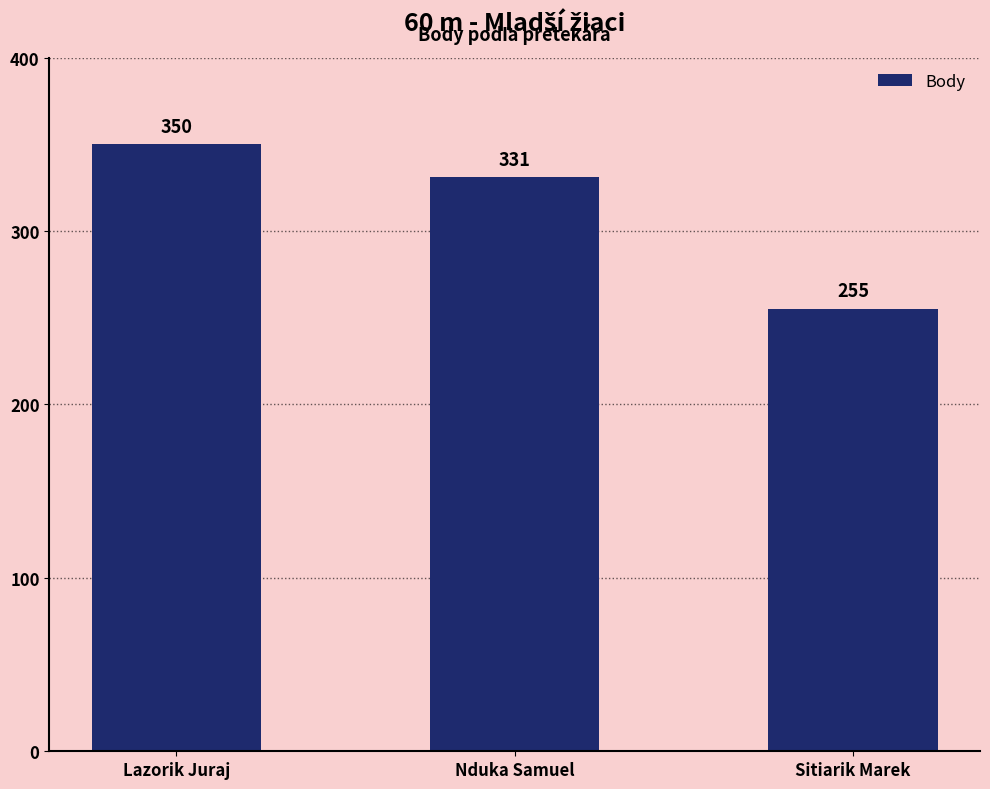

Is it true that the value at Lazorik Juraj is 207?

False